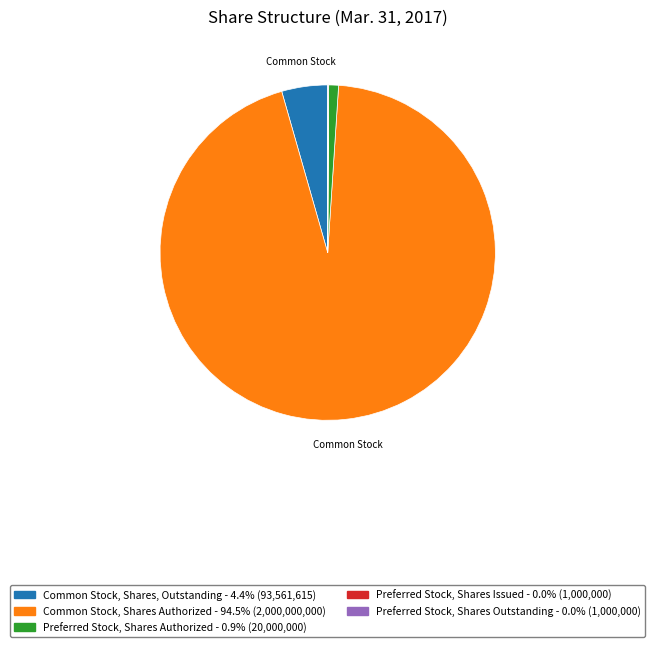

Does any single category account for the majority?

Yes